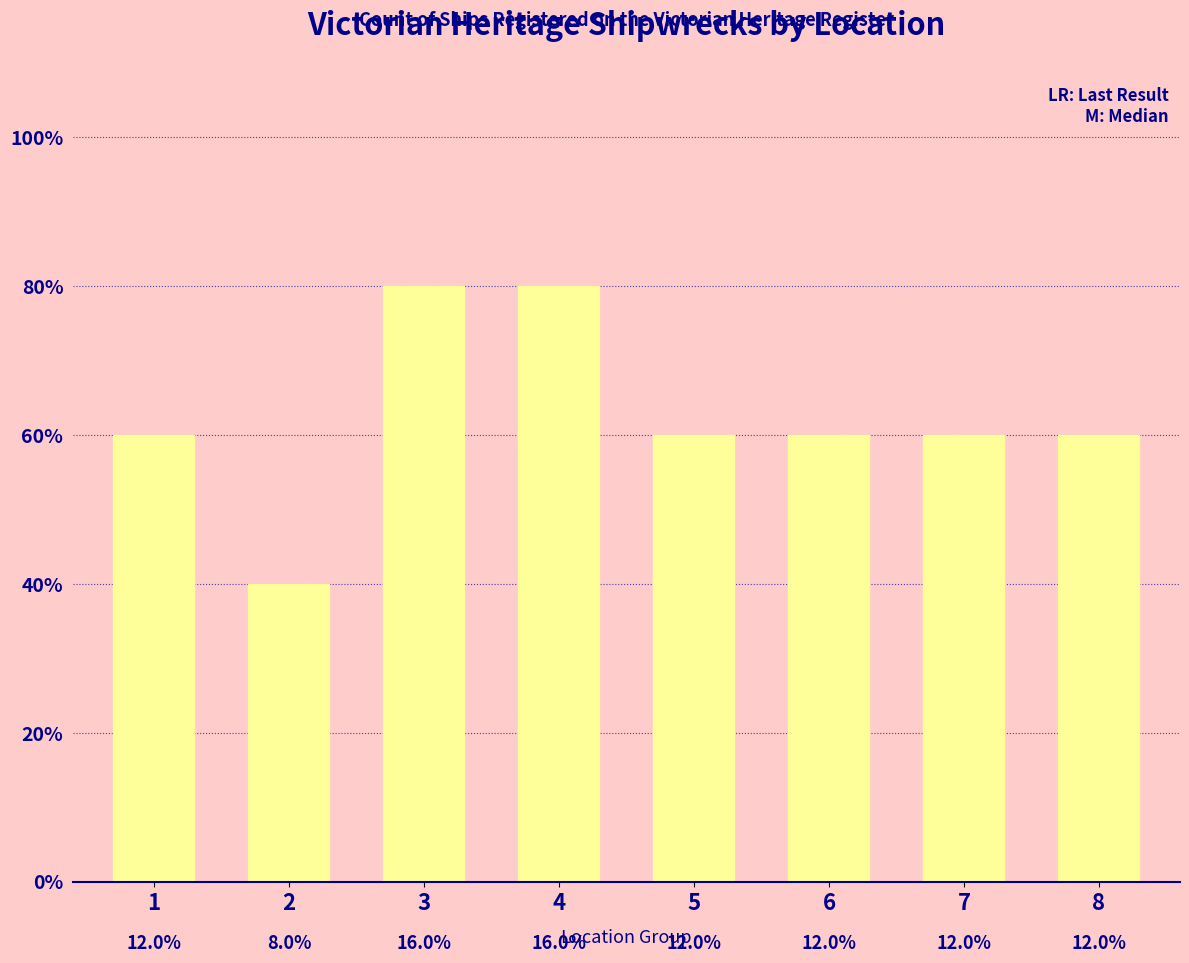

Reading right to left, list all the values displayed in this chart.

3	3	3	3	4	4	2	3